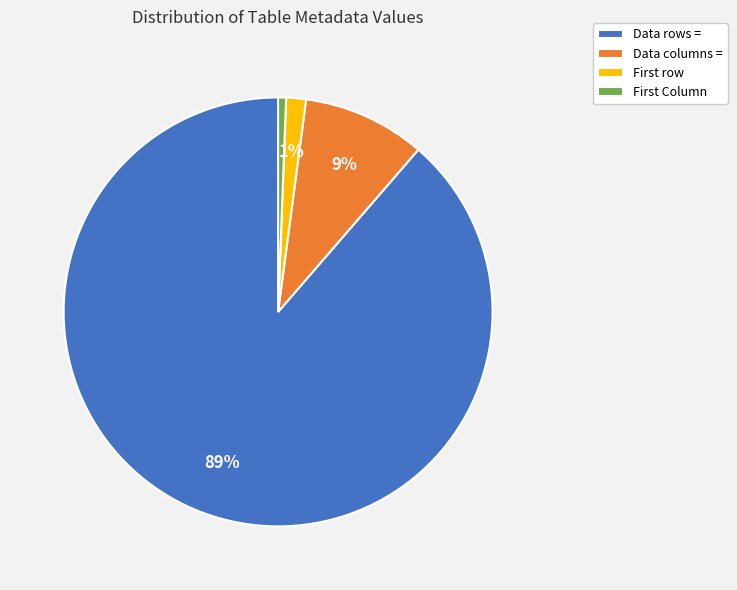

To the nearest percent, what is the difference between the largest and smallest slice percentages?

88%